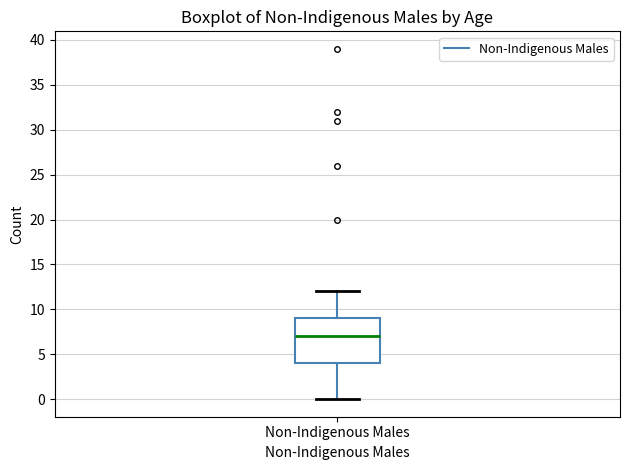

Where does the median line of the box for Non-Indigenous Males sit on the y-axis? The values are not printed on the chart, so give them approximately, as read against the axis.

7